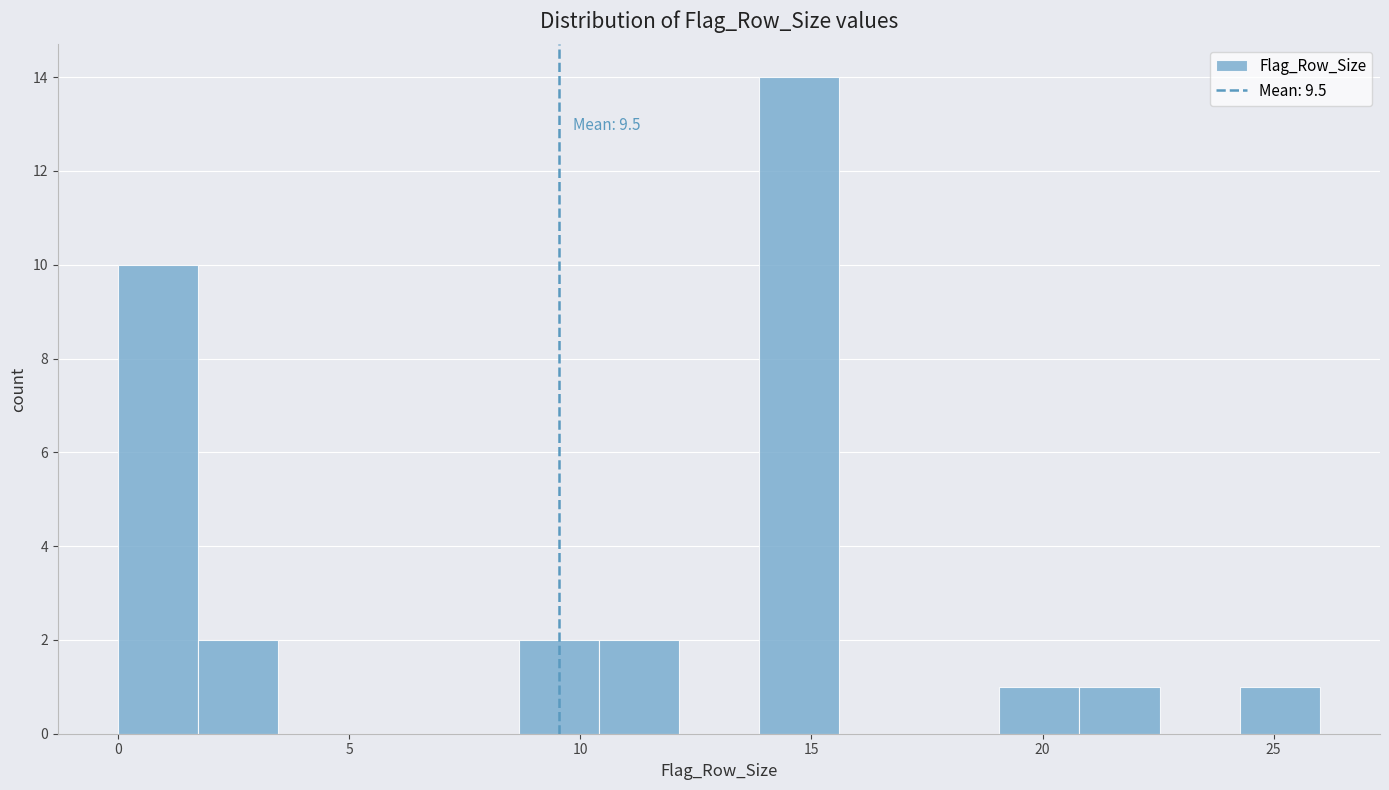

Around what value on the x-axis is the tallest bar? Give the approximate position of its centre, as read against the axis.

14.5